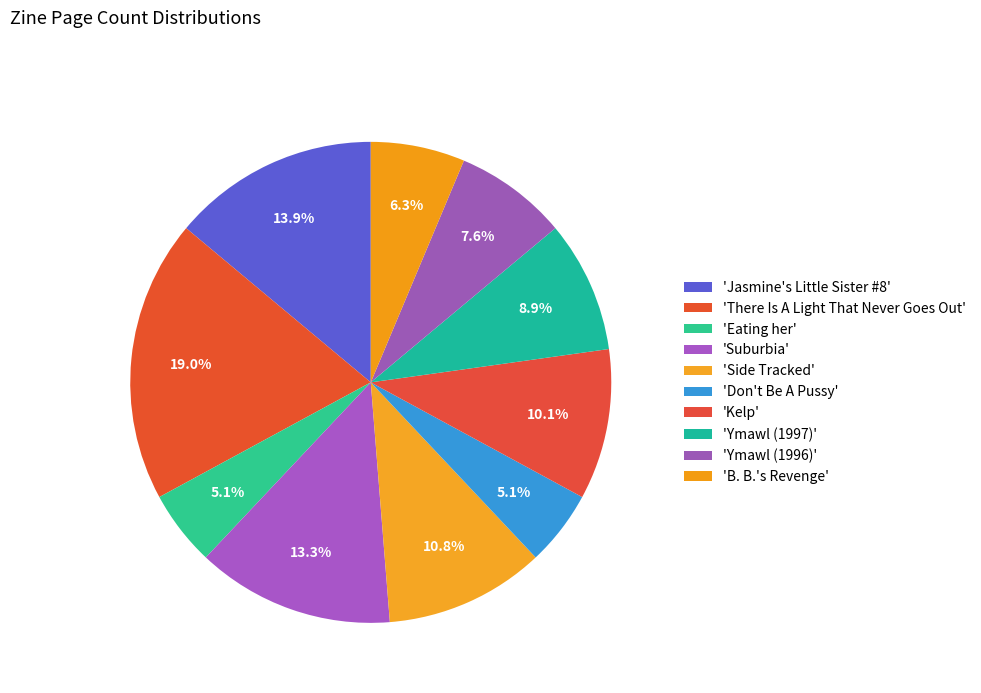

How many segments does this pie chart have?

10